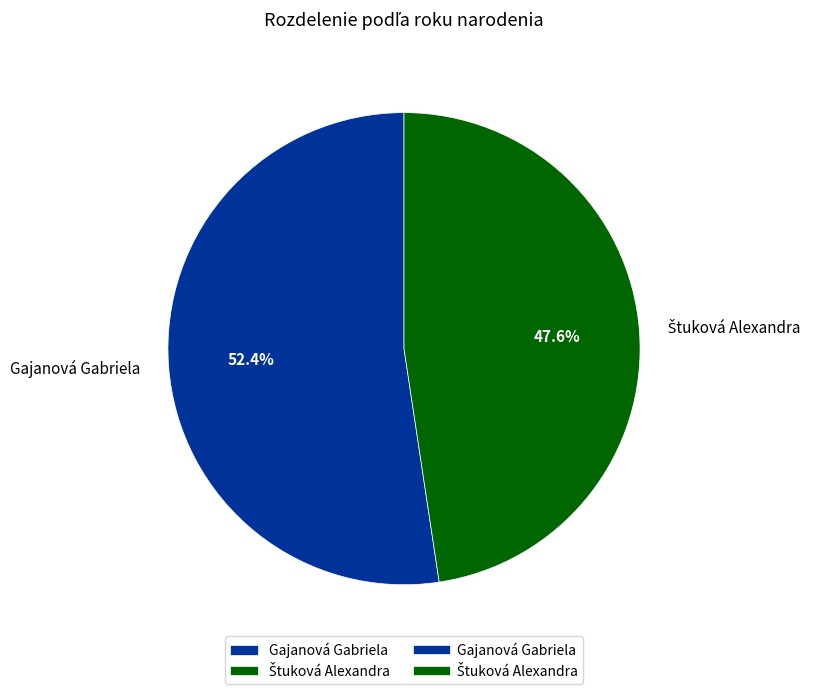

How many slices are in this pie chart?

2